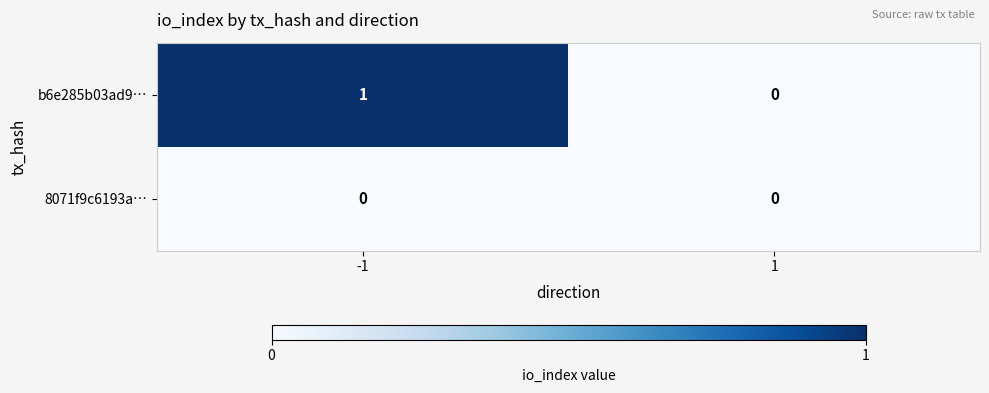

True or false: b6e285b03ad9… has a value of 1 at -1.

True